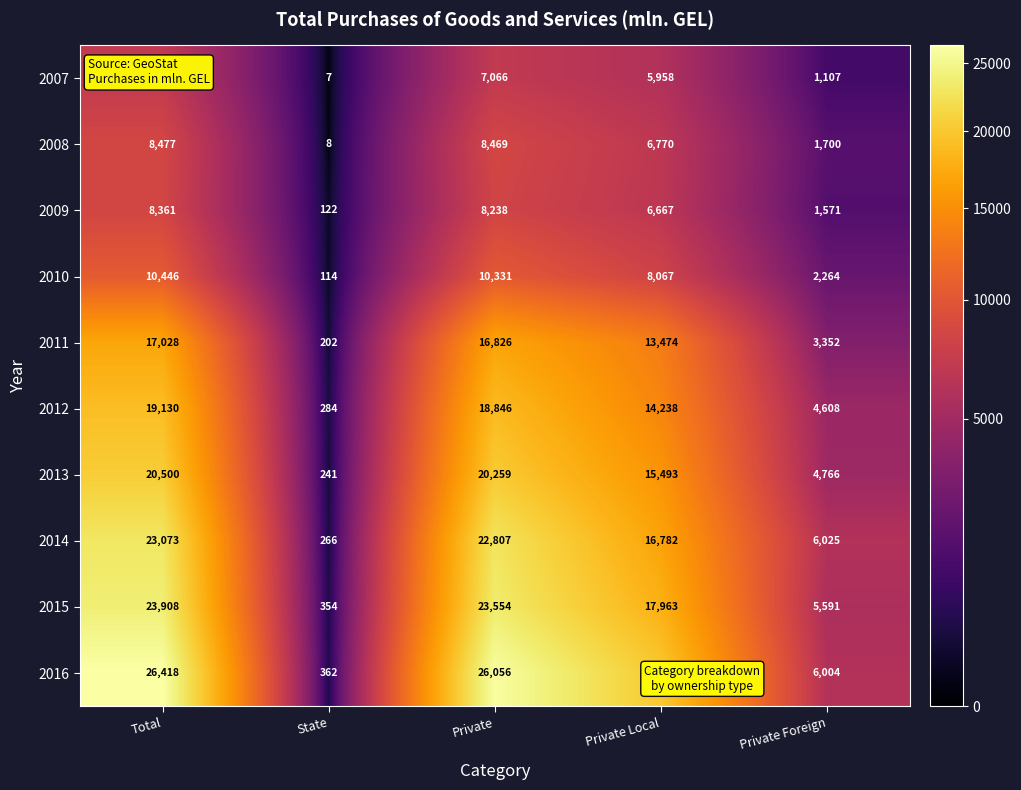

At which category is the sum across all series the highest?

Total